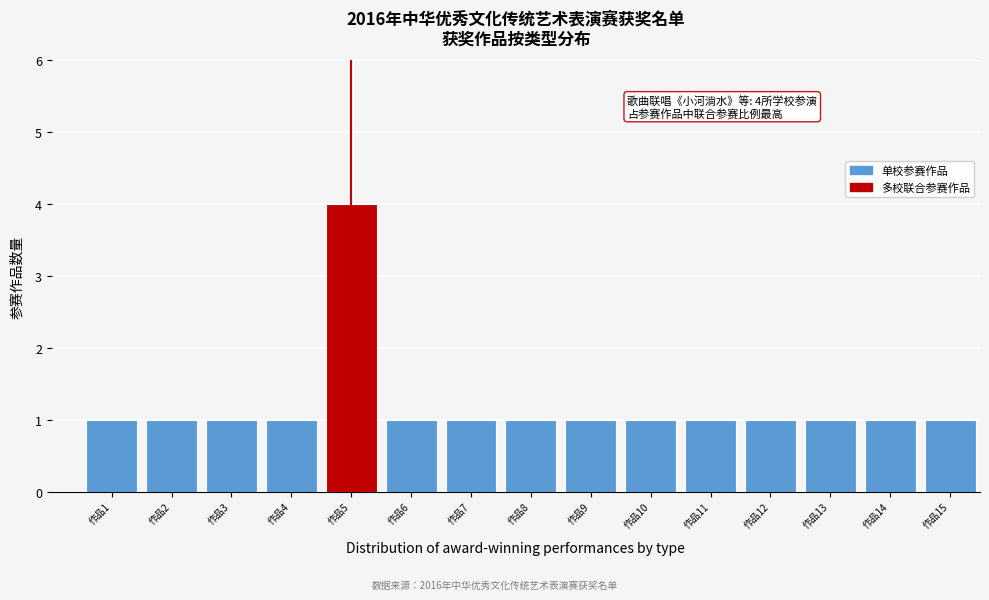

Reading left to right, transcribe all the data shown in this chart.

作品1=1	作品2=1	作品3=1	作品4=1	作品5=4	作品6=1	作品7=1	作品8=1	作品9=1	作品10=1	作品11=1	作品12=1	作品13=1	作品14=1	作品15=1